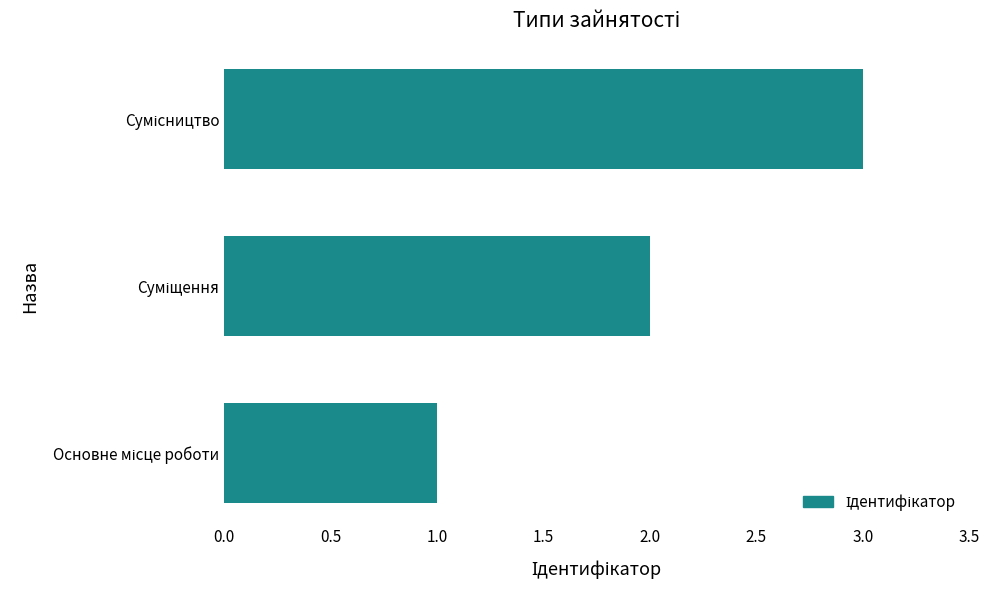

How many values are below 2?

1